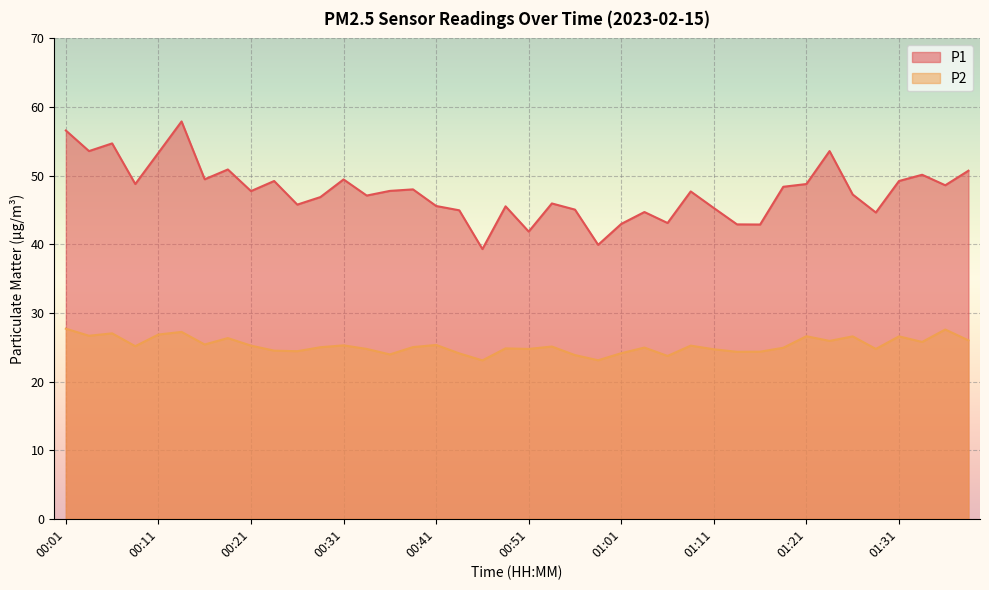

What is the difference between the P1 values at 00:44 and 01:21?

3.8